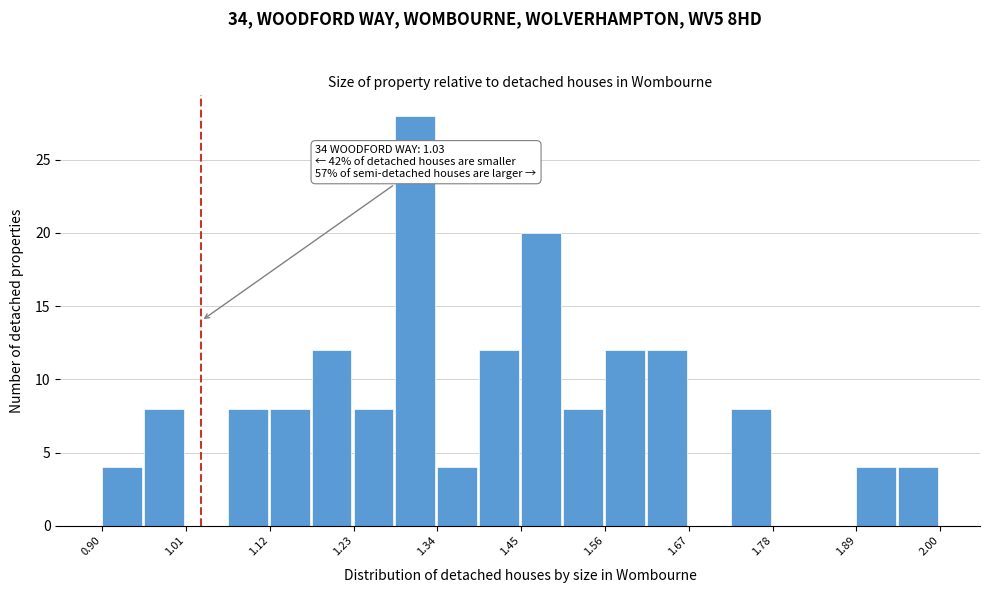

Around what value on the x-axis is the tallest bar? Give the approximate position of its centre, as read against the axis.

1.32